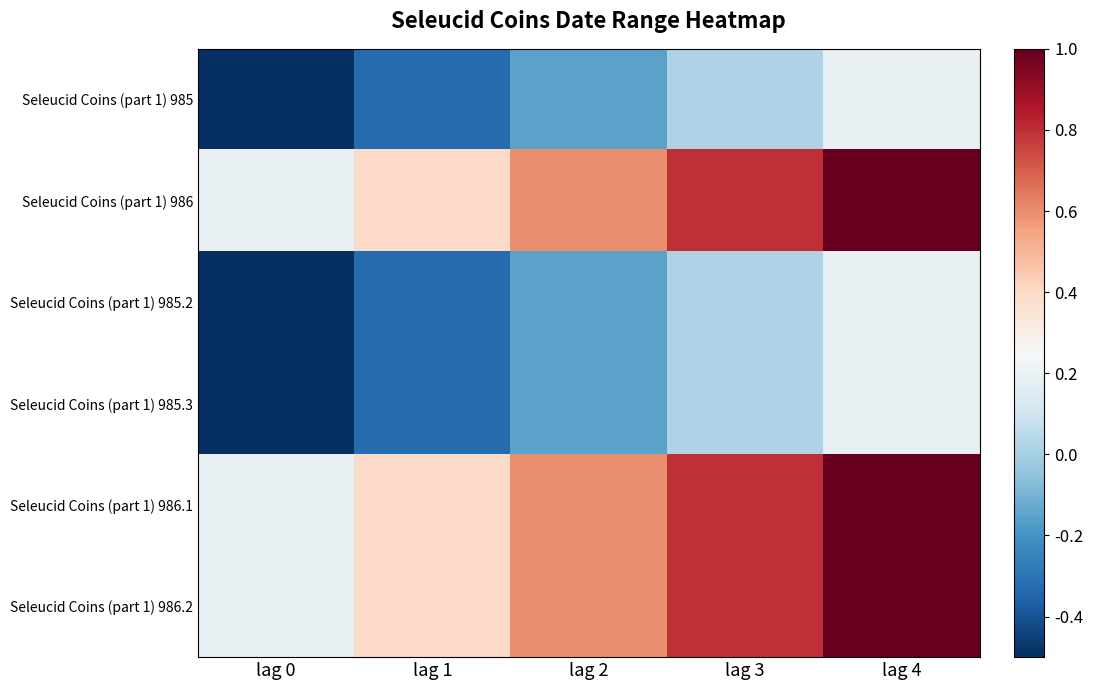

How many data points does each series have?

5